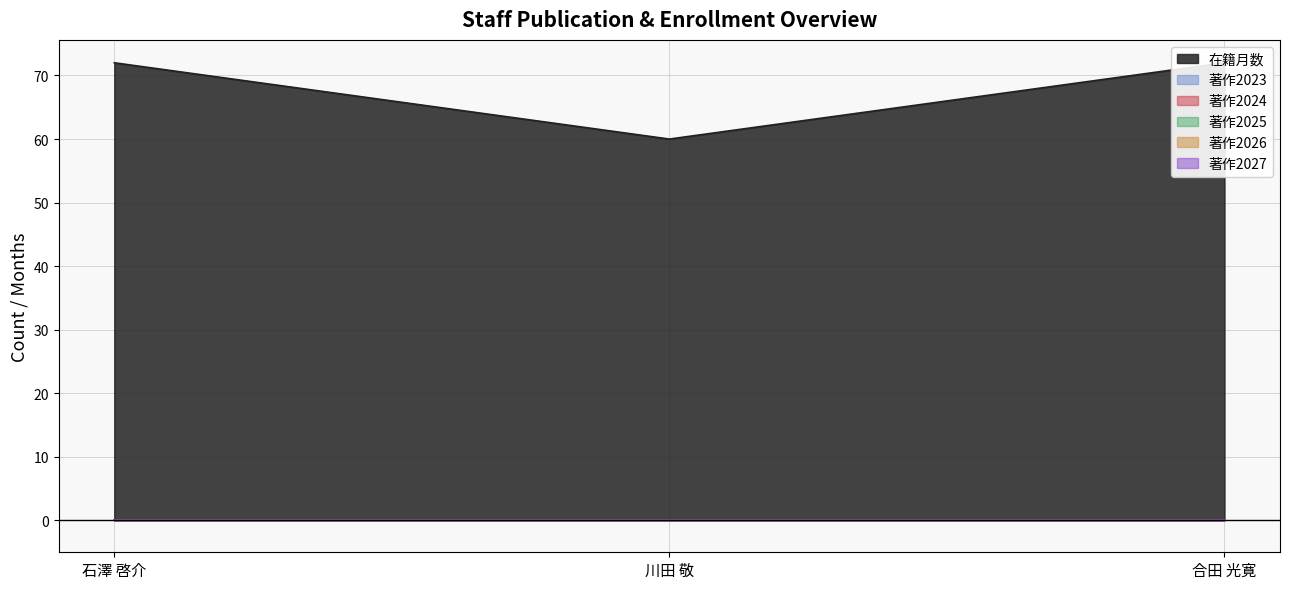

Reading left to right, transcribe all the data shown in this chart.

在籍月数: 72	60	72
著作2023: 0	0	0
著作2024: 0	0	0
著作2025: 0	0	0
著作2026: 0	0	0
著作2027: 0	0	0